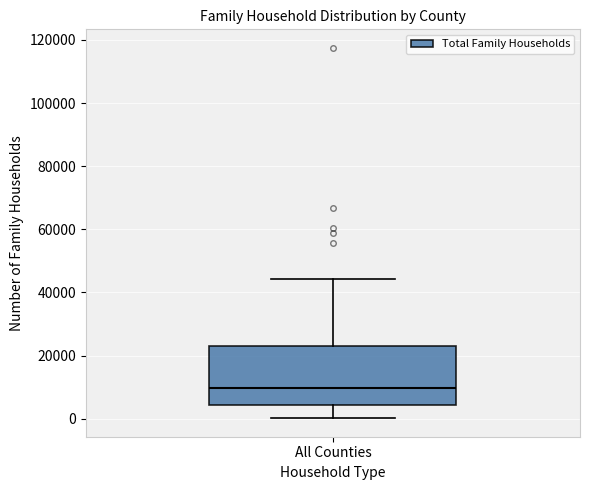

Where is the lower edge of the box for All Counties on the y-axis? The values are not printed on the chart, so give them approximately, as read against the axis.

4000